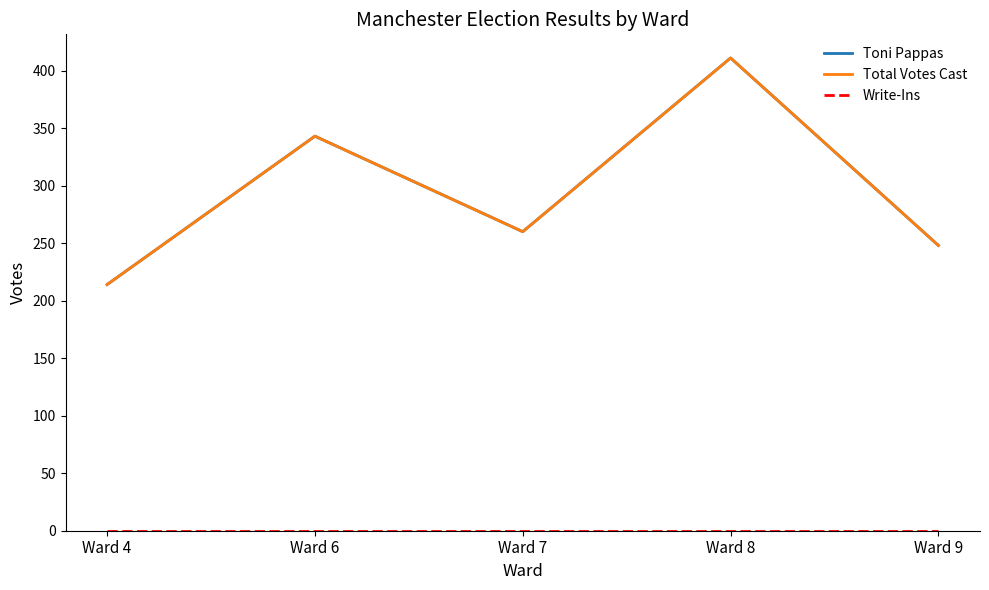

Reading left to right, extract all data points from this chart.

Toni Pappas: 214	343	260	411	248
Total Votes Cast: 214	343	260	411	248
Write-Ins: 0	0	0	0	0